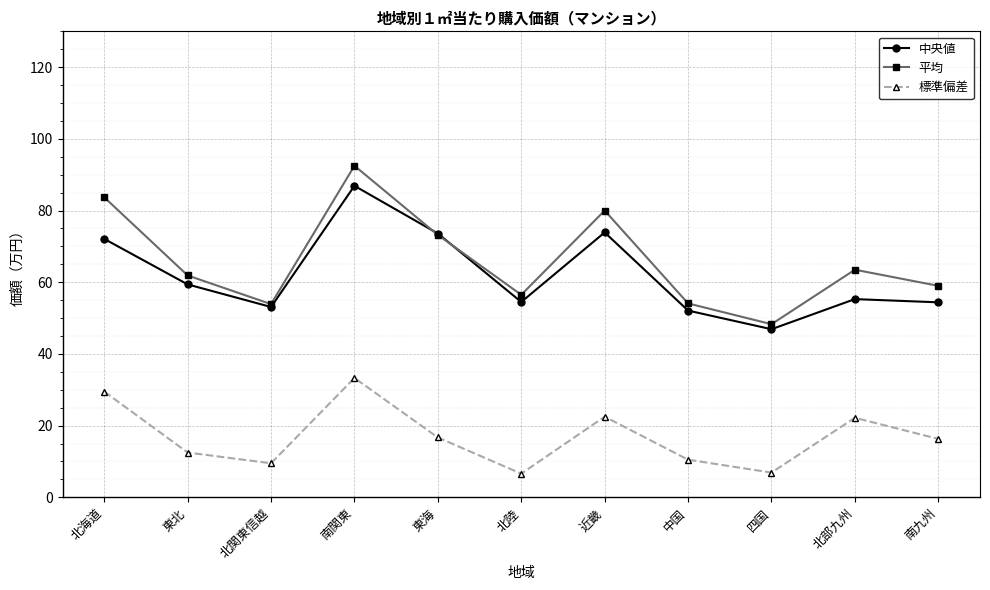

What is the sum of all 中央値 values?

682.2